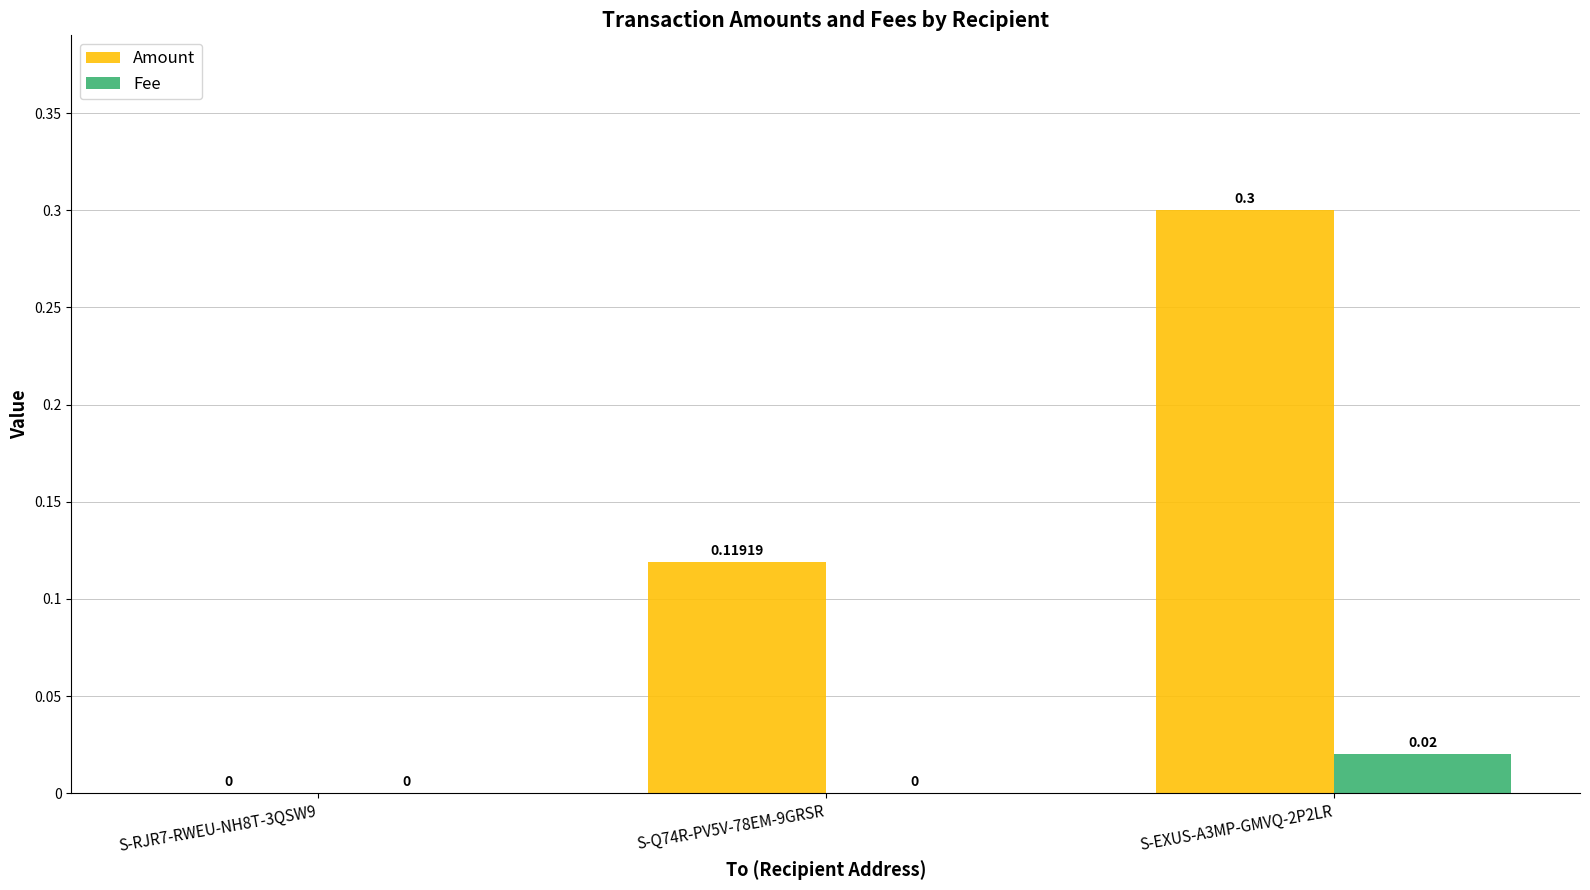

Which series changed the most between S-RJR7-RWEU-NH8T-3QSW9 and S-Q74R-PV5V-78EM-9GRSR?

Amount